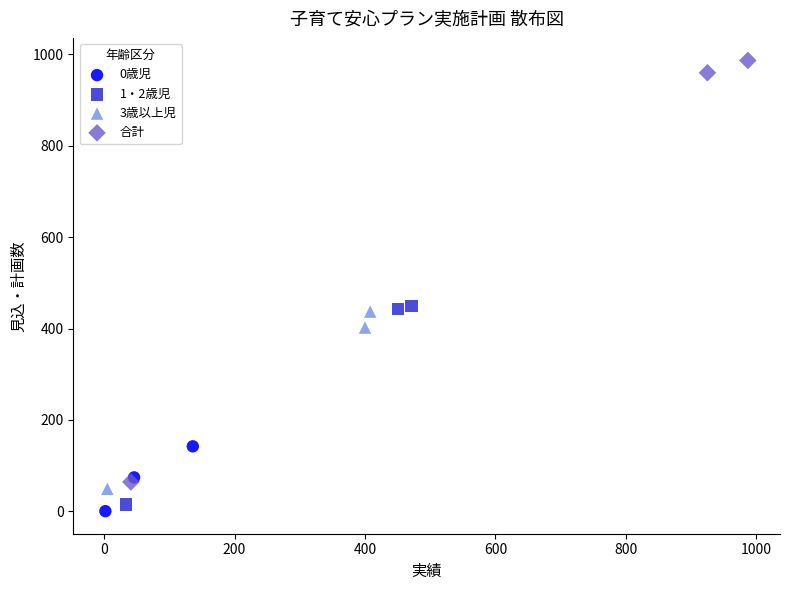

What are all the series names shown in the legend?

0歳児, 1・2歳児, 3歳以上児, 合計